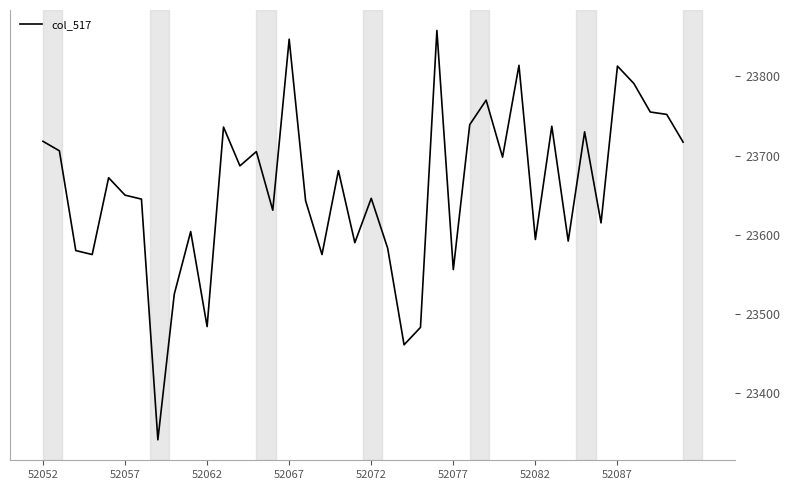

What is the difference between the maximum and minimum values?

517